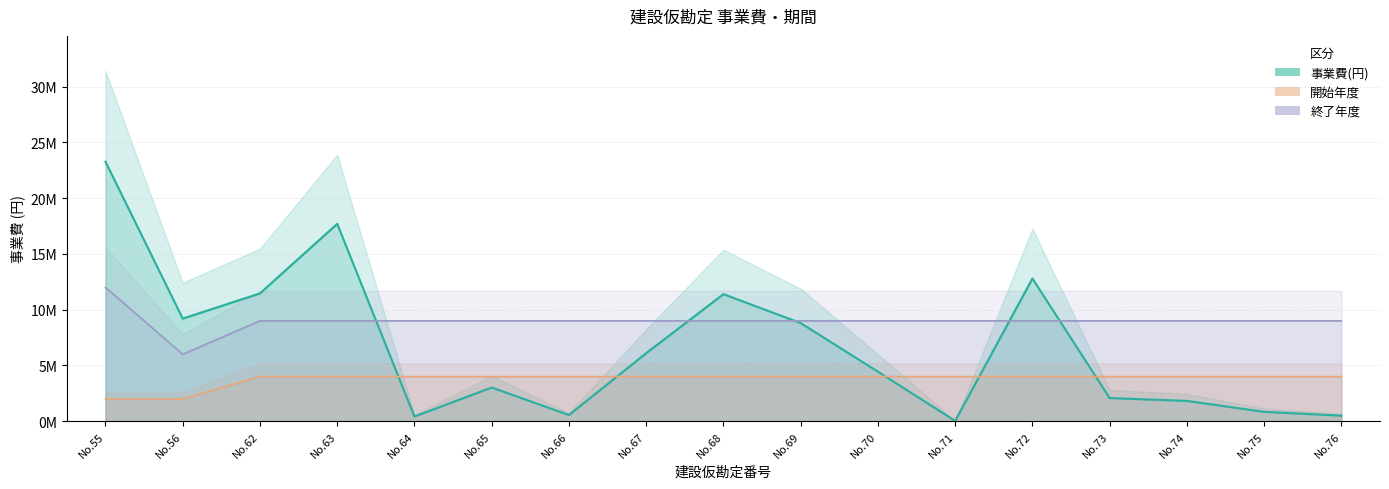

The value of 事業費(円) at No.70 is 4436000. True or false?

True